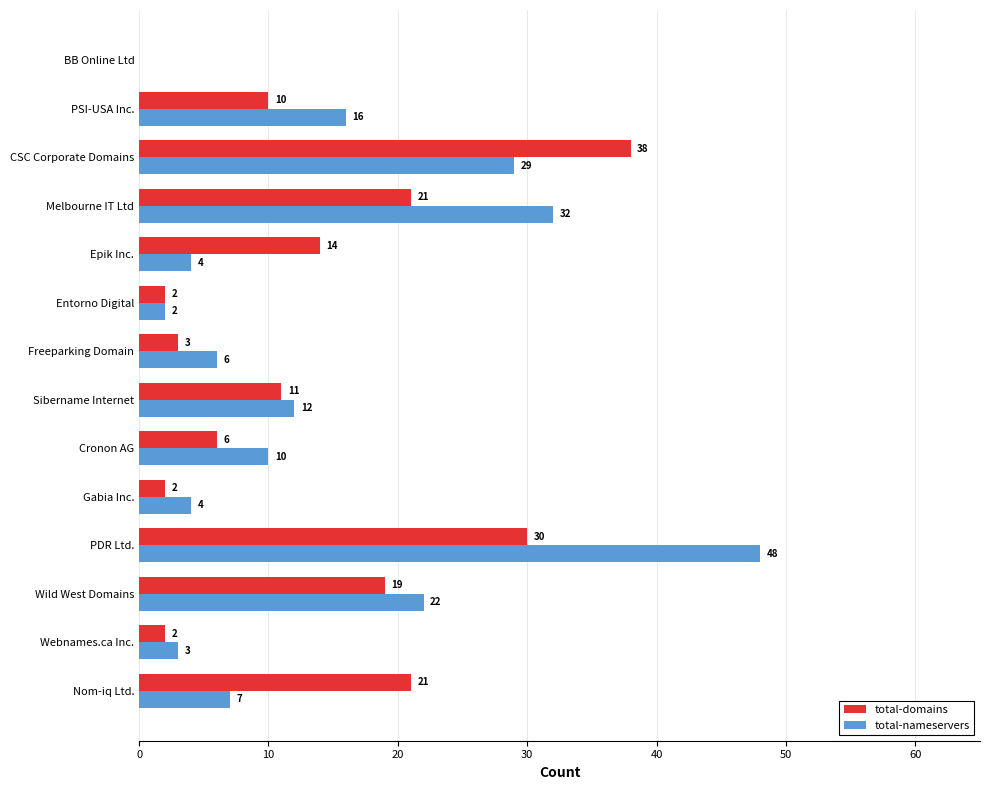

Is it true that total-nameservers equals 0 at BB Online Ltd?

True